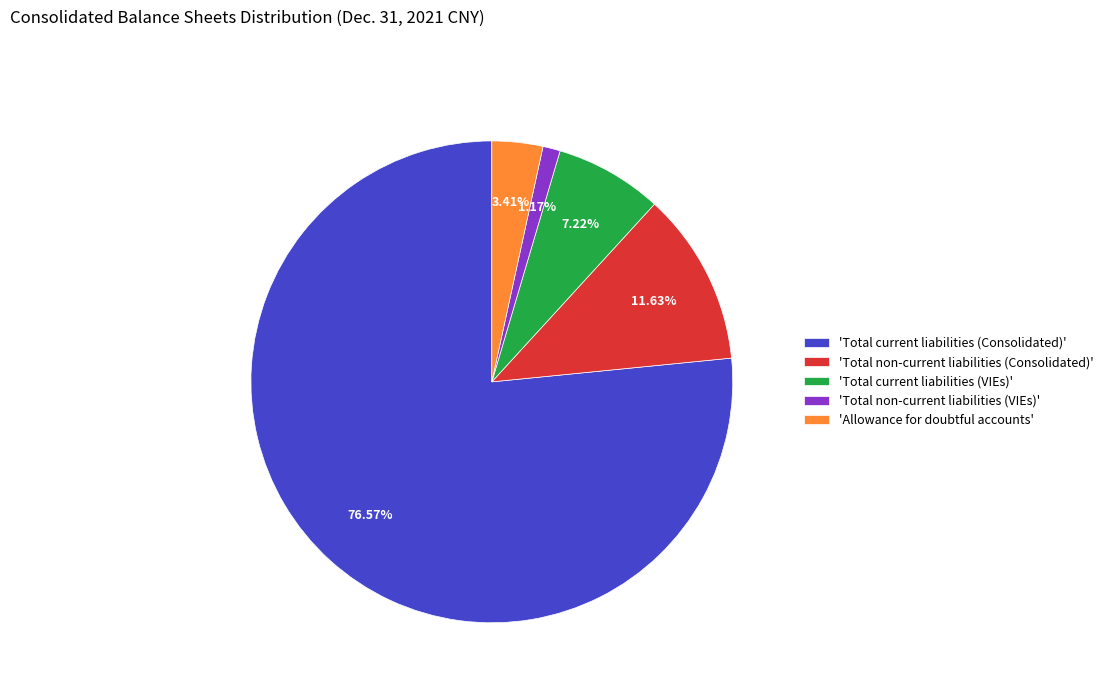

What is the largest slice in the pie chart?

'Total current liabilities (Consolidated)'